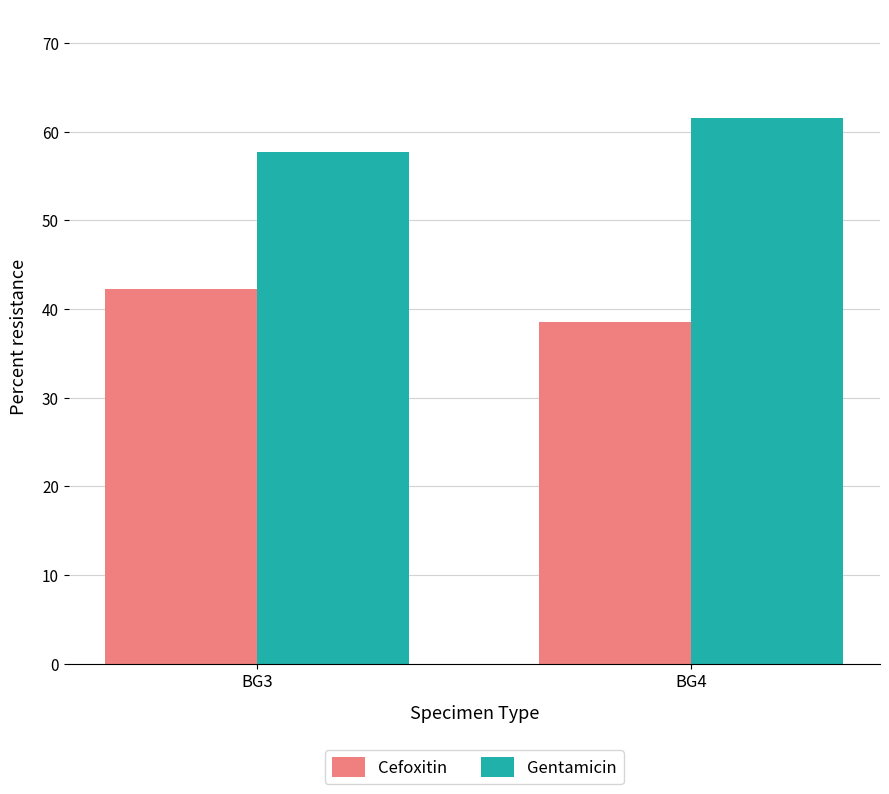

How many bars are there in total?

4